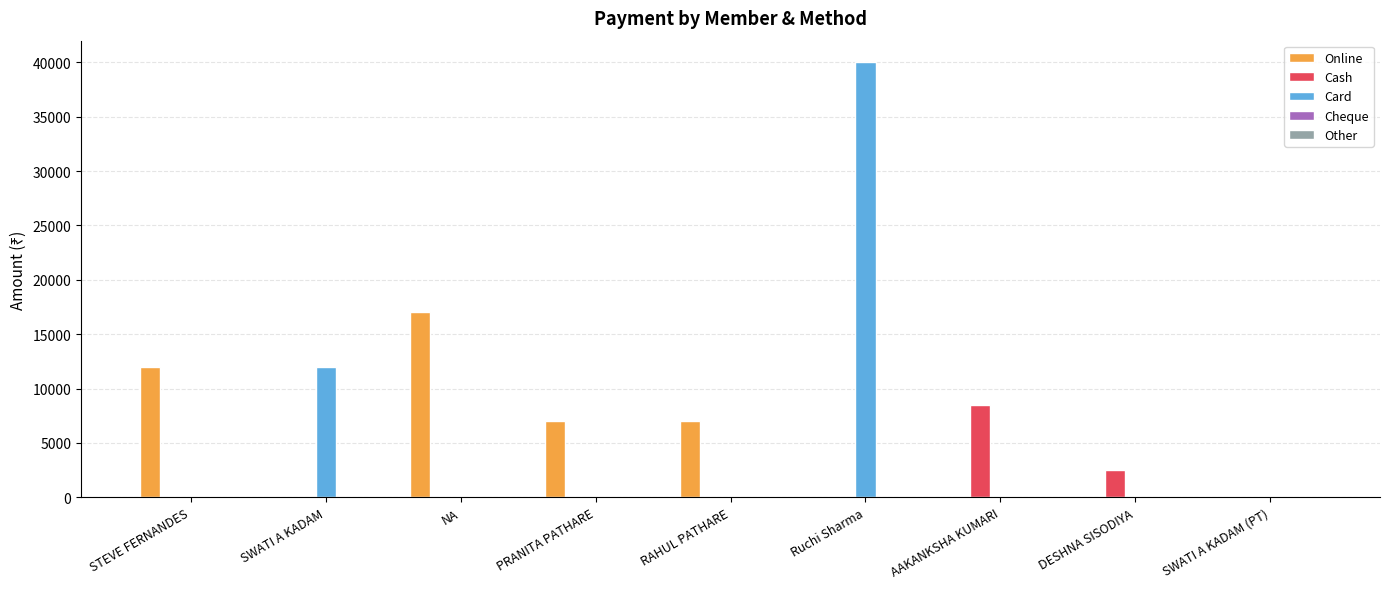

True or false: Cash has a value of 0 at NA.

True